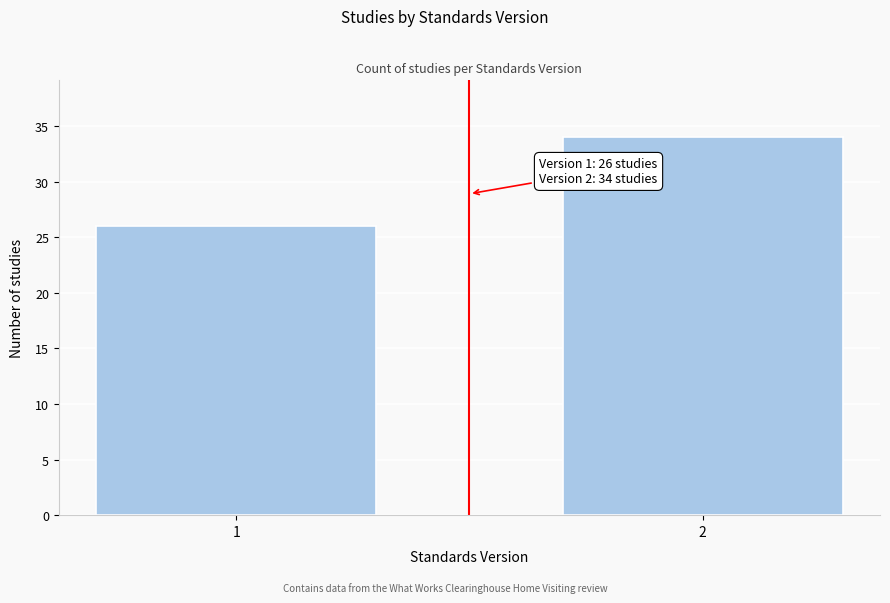

Reading left to right, transcribe all the data shown in this chart.

26	34